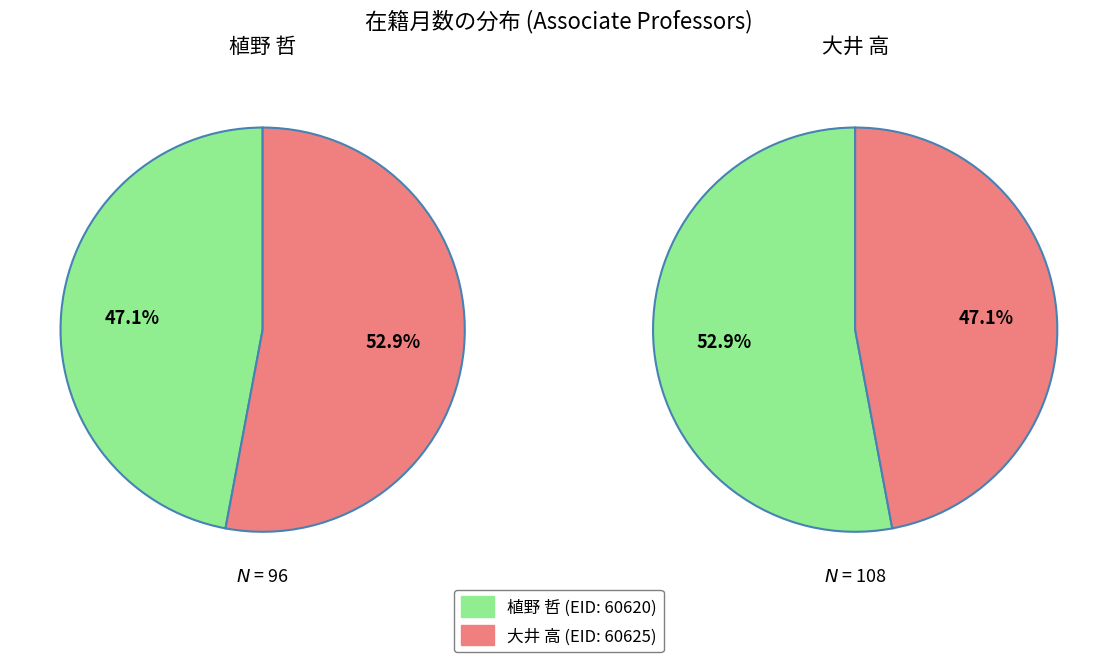

Which slice represents more than half of the pie?

60625